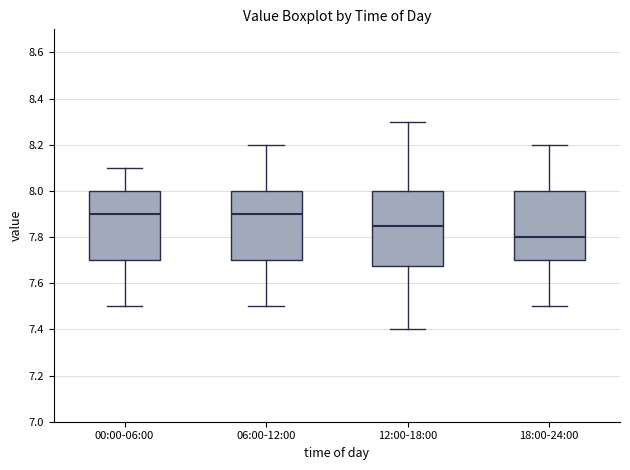

Comparing the boxes themselves (not the whiskers), which one is the tallest?

12:00-18:00